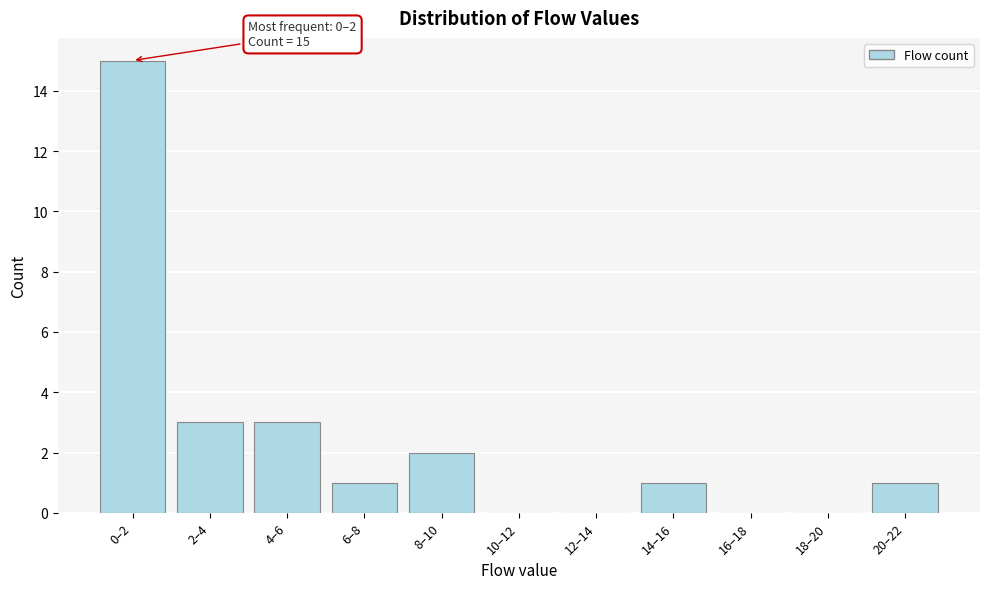

Reading left to right, extract all data points from this chart.

0–2=15	2–4=3	4–6=3	6–8=1	8–10=2	10–12=0	12–14=0	14–16=1	16–18=0	18–20=0	20–22=1